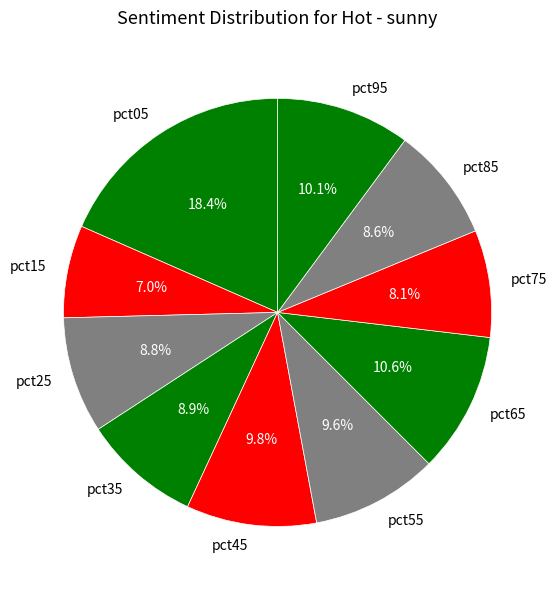

To the nearest percent, what portion does pct95 represent?

10%